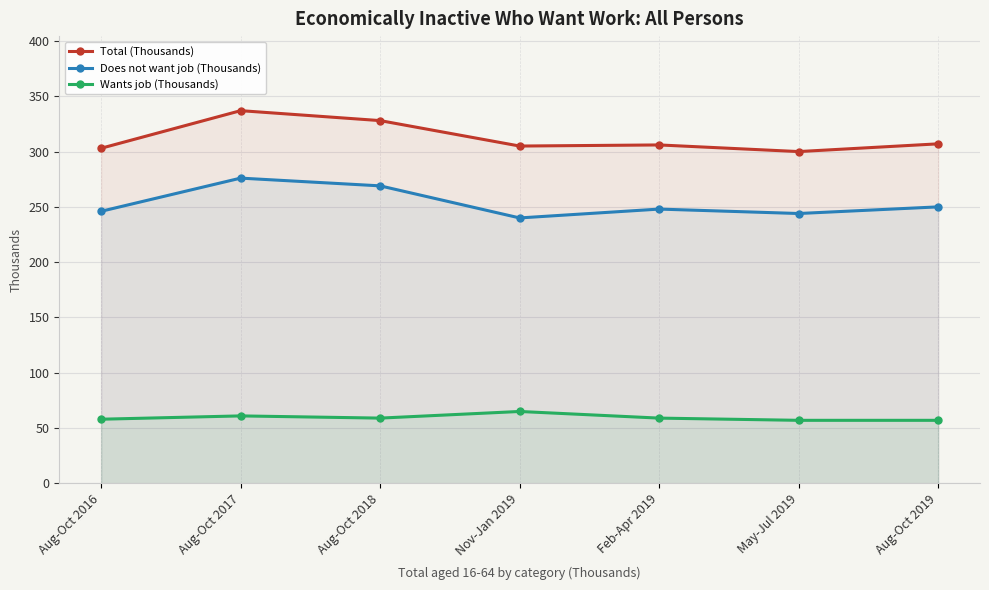

How many interior local peaks does the Wants job (Thousands) series have?

2